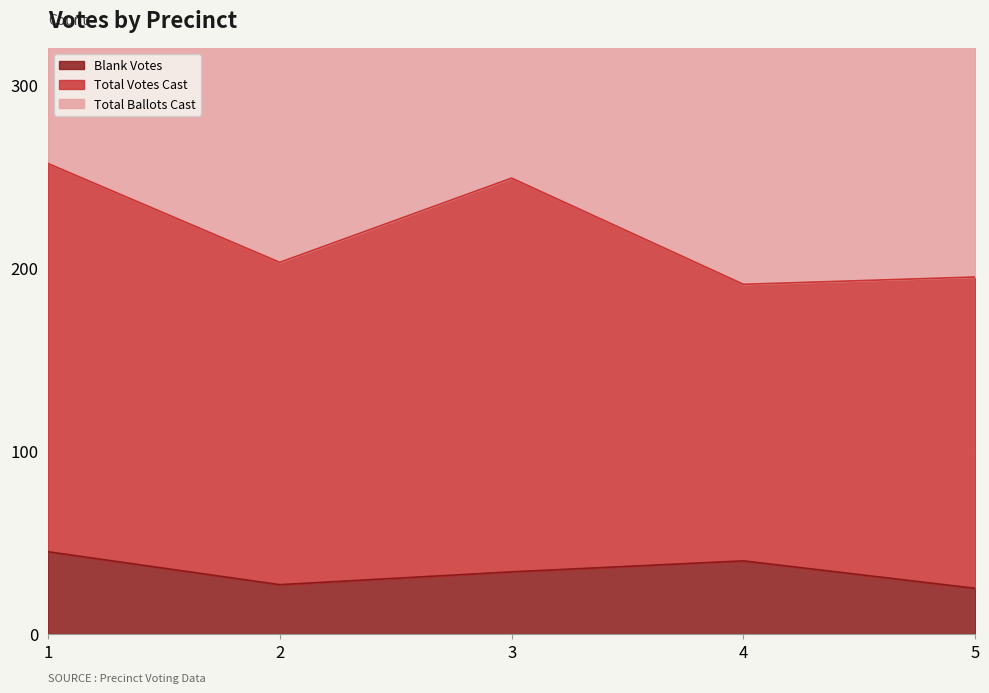

What is the difference between the highest and lowest values at 2?

176